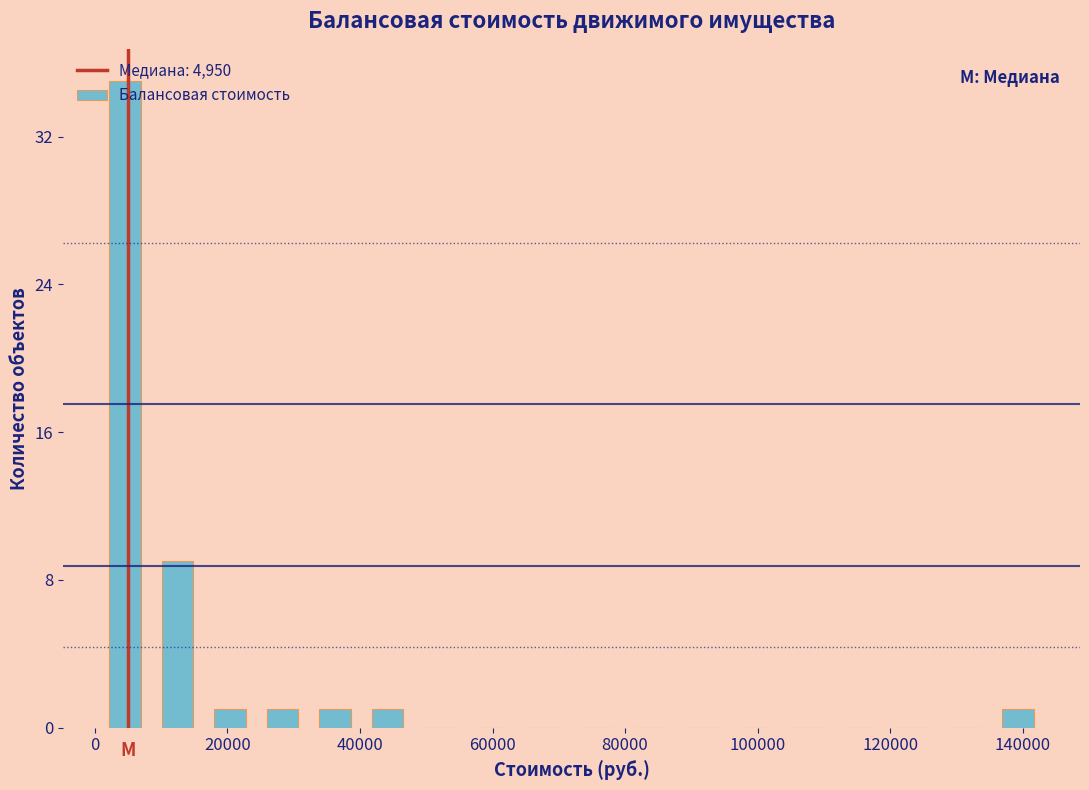

Read against the x-axis, roughly where is the centre of the tallest bar?

4000